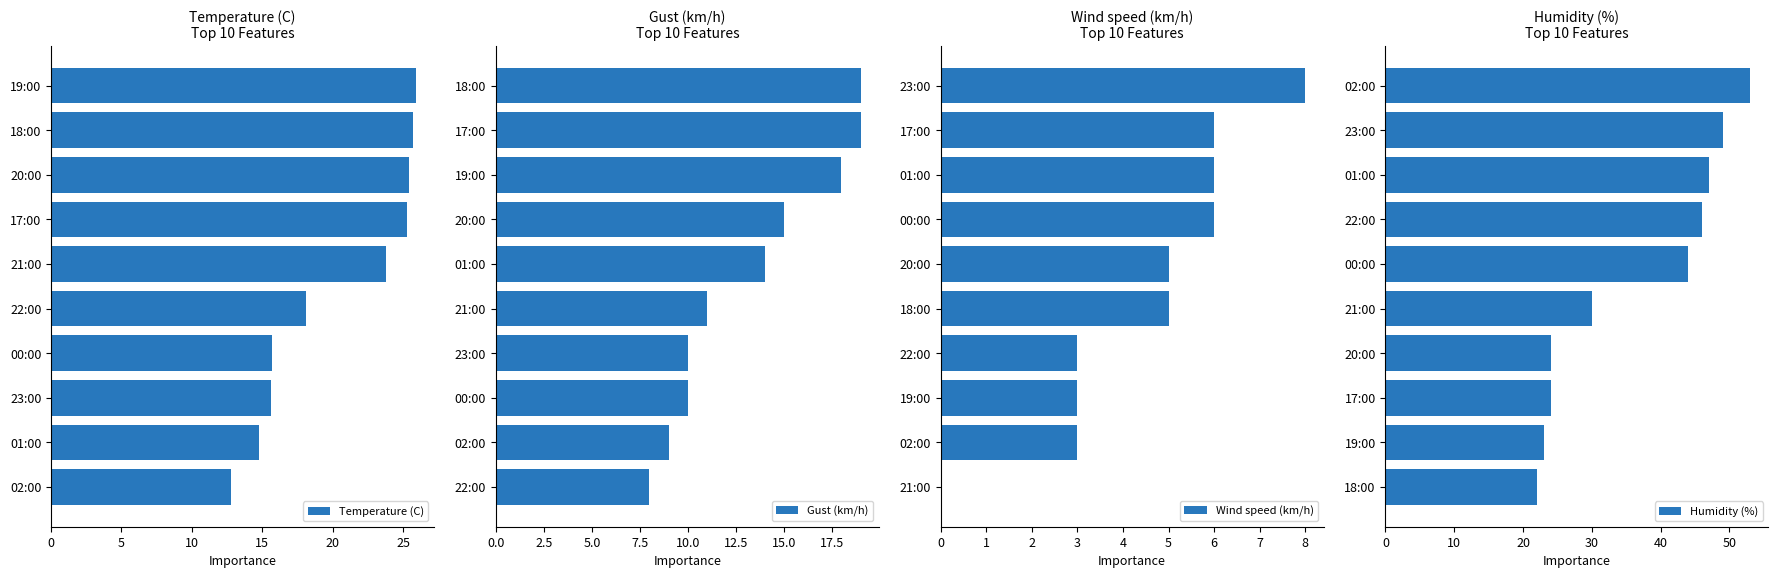

Which series has the largest total across all categories?

Humidity (%)